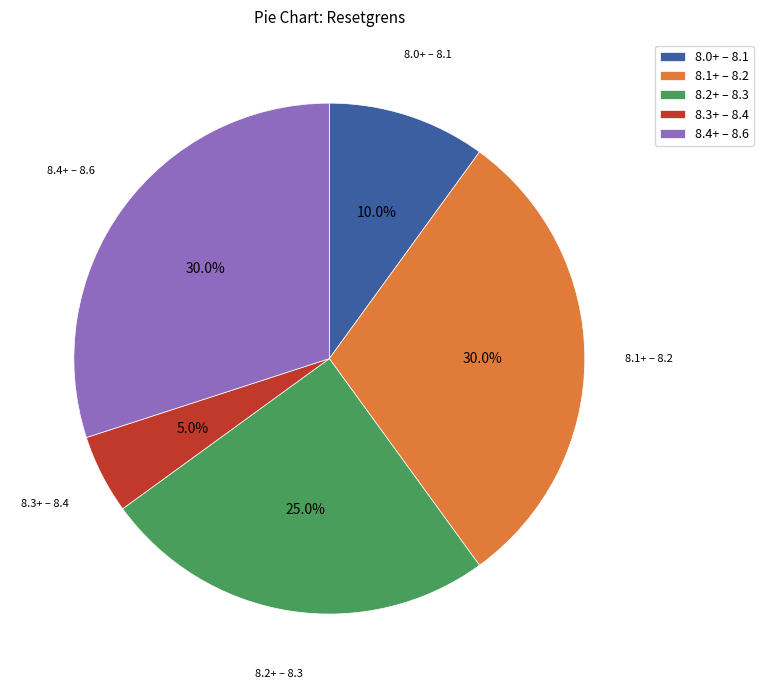

What is the total percentage of 8.0+ – 8.1 and 8.4+ – 8.6?

40.0%